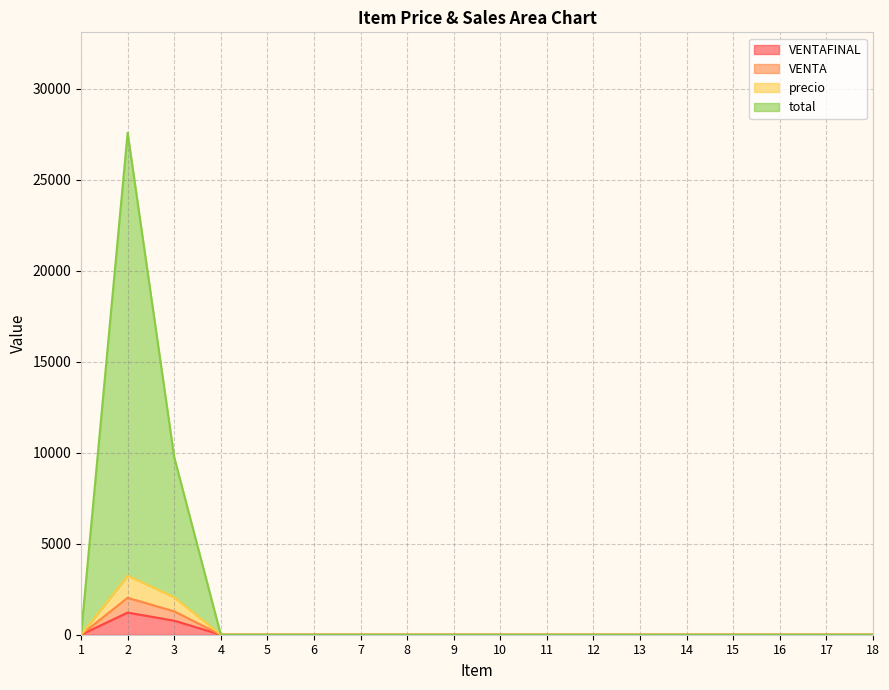

How many data points in precio are above 0?

2